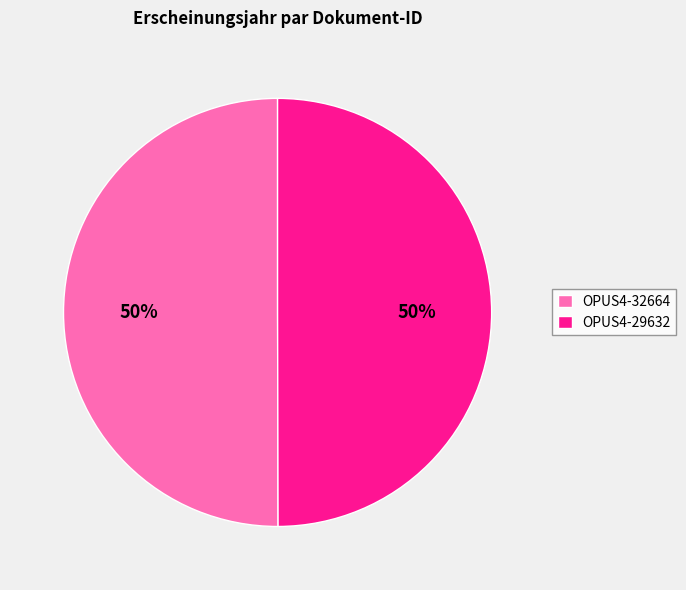

Is it true that OPUS4-32664 is 36% of the pie?

False